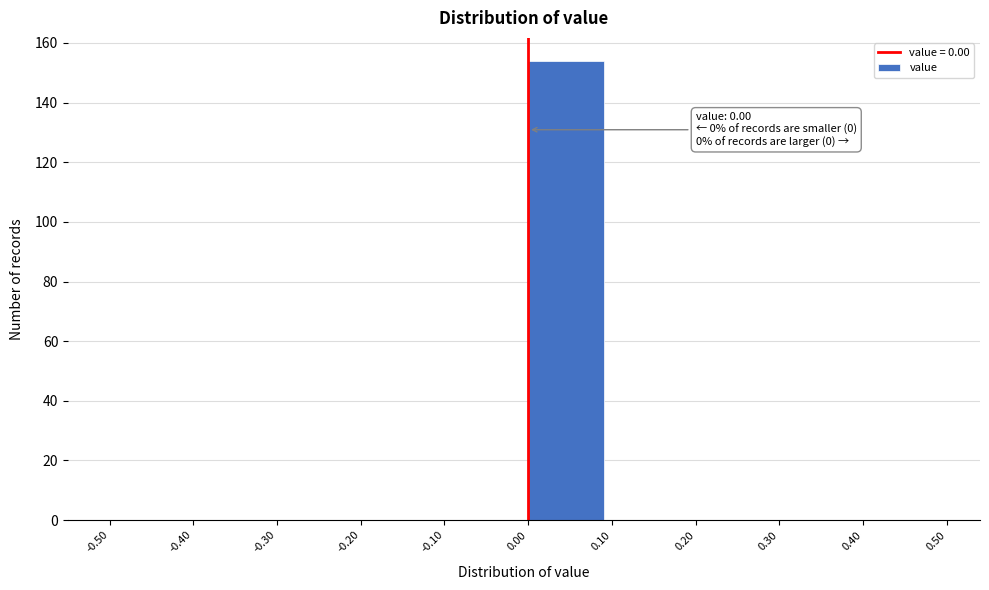

Which range on the x-axis has the tallest bar?

0.00 to 0.10